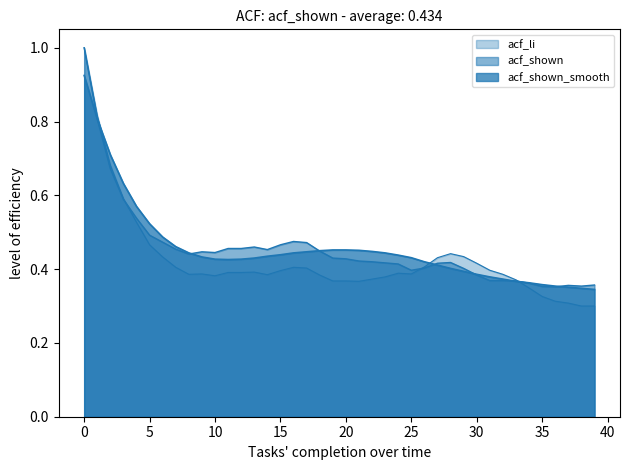

In acf_shown, how many points are lower than both neighbors (excluding endpoints)?

6